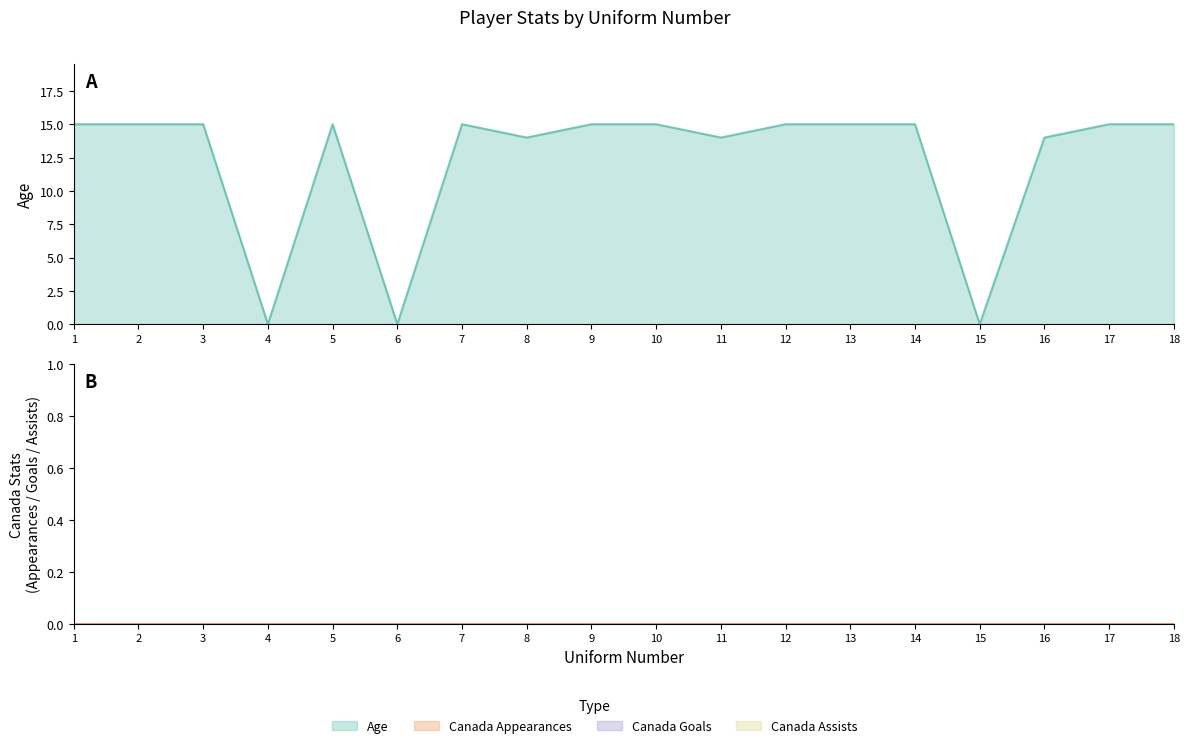

What are all the series names shown in the legend?

Age, Canada Appearances, Canada Goals, Canada Assists